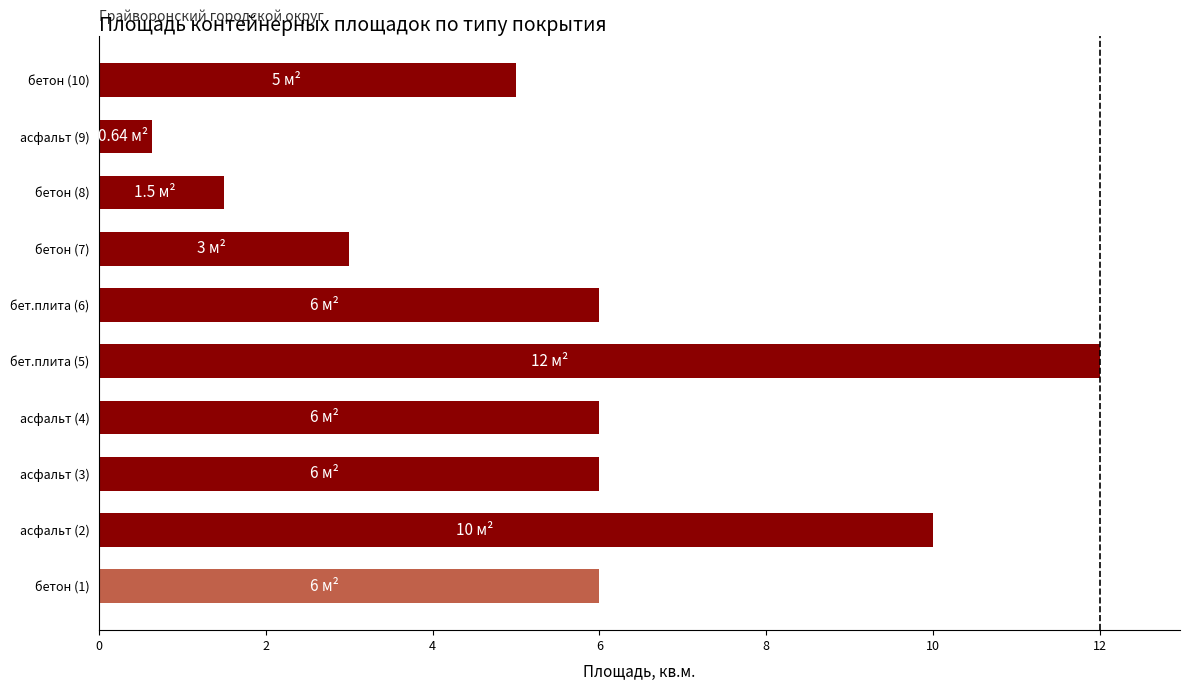

Between асфальт (2) and асфальт (9), which is larger?

асфальт (2)